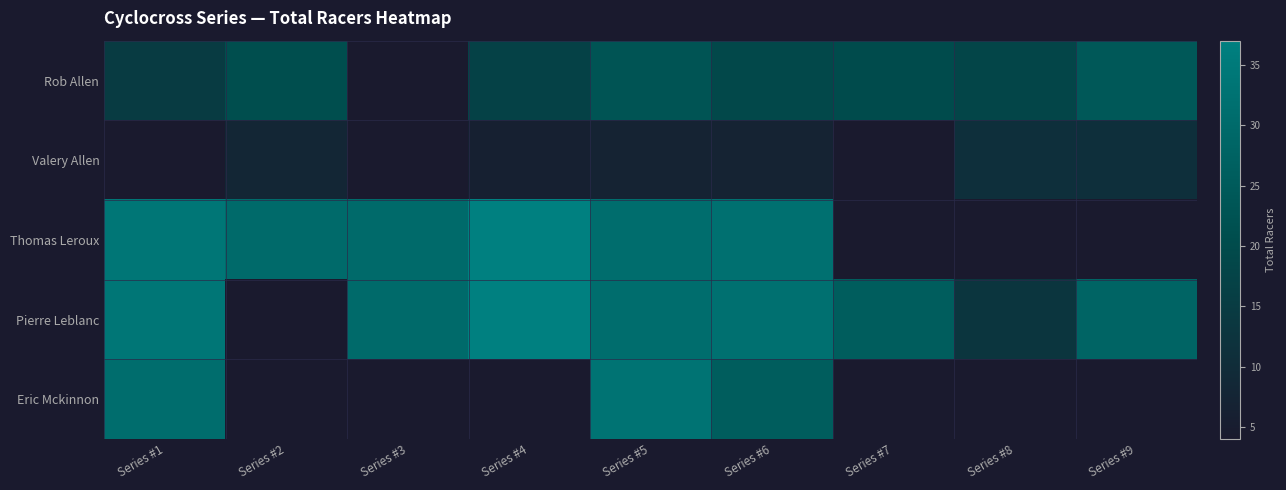

Between Series #5 and Series #1, which is larger?

Series #5